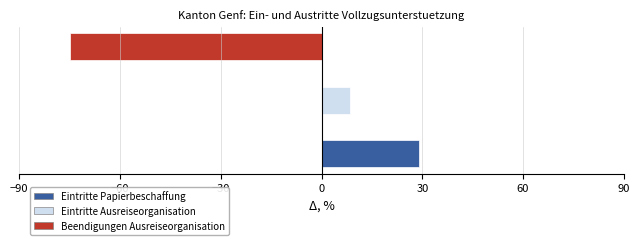

What is the sum of all values?

-37.4